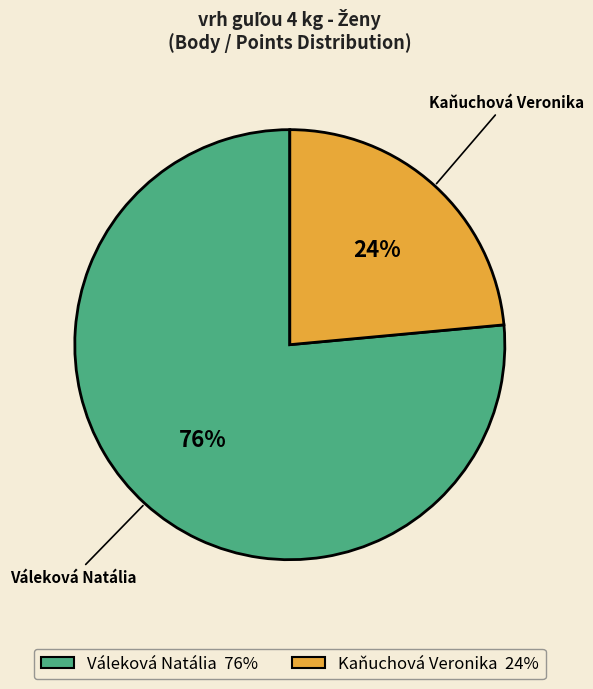

Is it true that Kaňuchová Veronika is 17% of the pie?

False